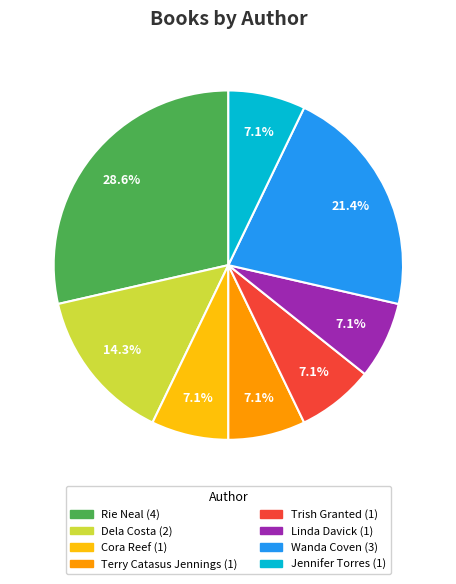

Does any single category account for the majority?

No